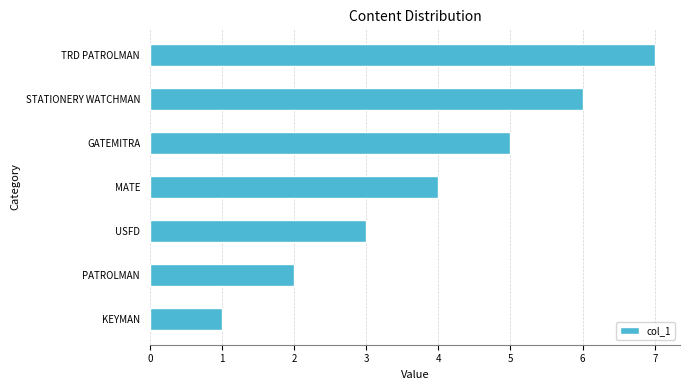

Approximately how many times larger is the value at MATE compared to PATROLMAN?

2.0